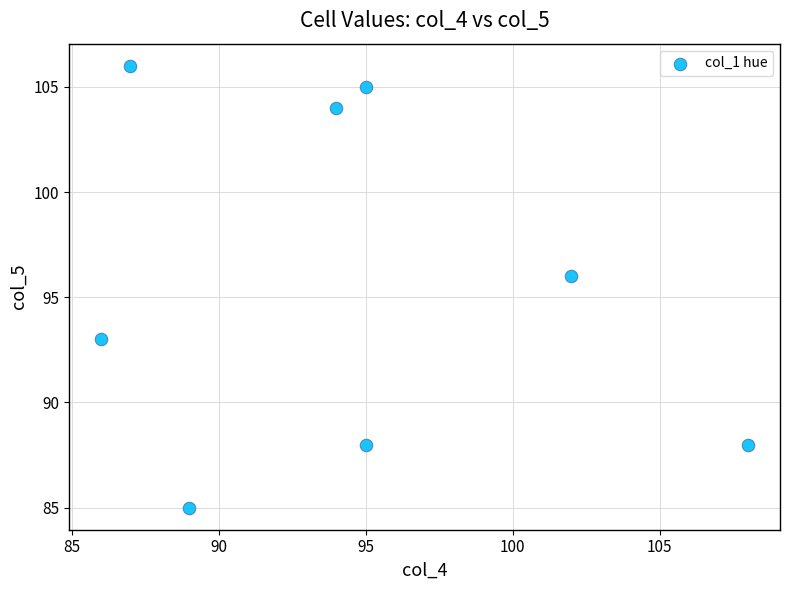

What Y value in the scatter plot is closest to 95?

96